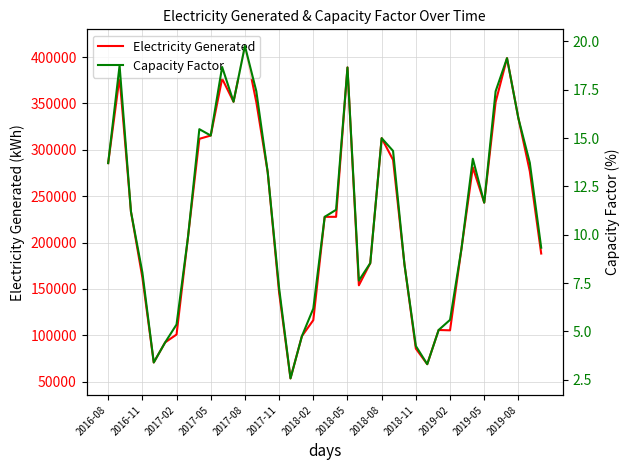

What is the lowest value of the Electricity Generated series?

53509.0